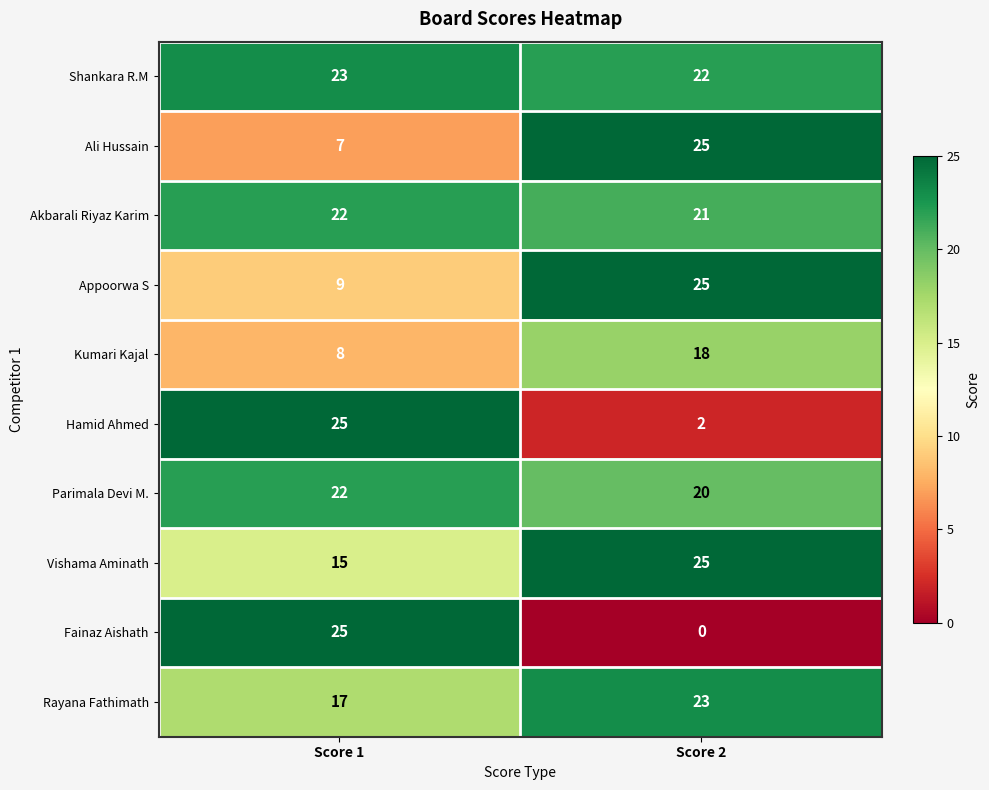

Which series has the largest total across all categories?

Shankara R.M